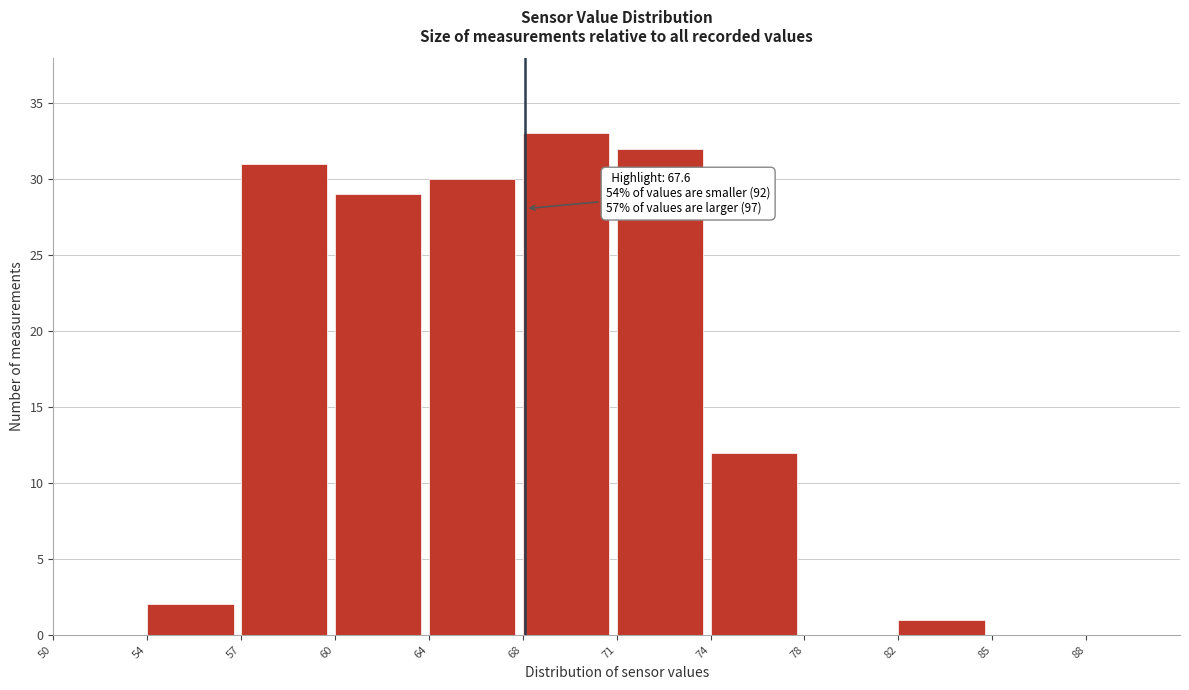

Reading left to right, list all the values displayed in this chart.

50=0	54=2	57=31	60=29	64=30	68=33	71=32	74=12	78=0	82=1	85=0	88=0